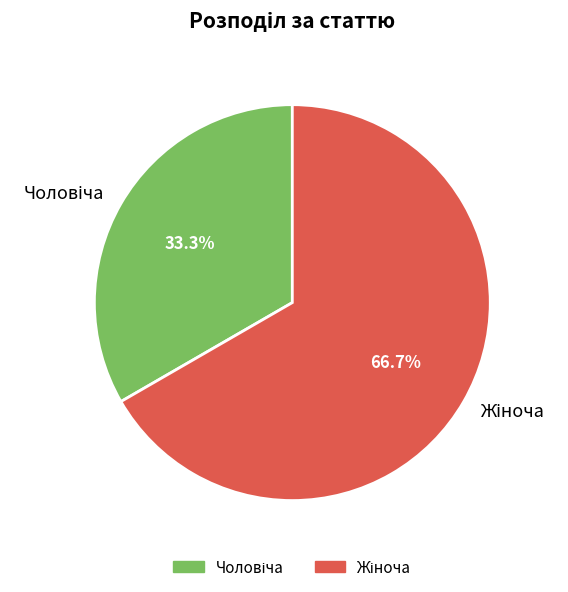

Is there any slice that represents more than half of the pie?

Yes